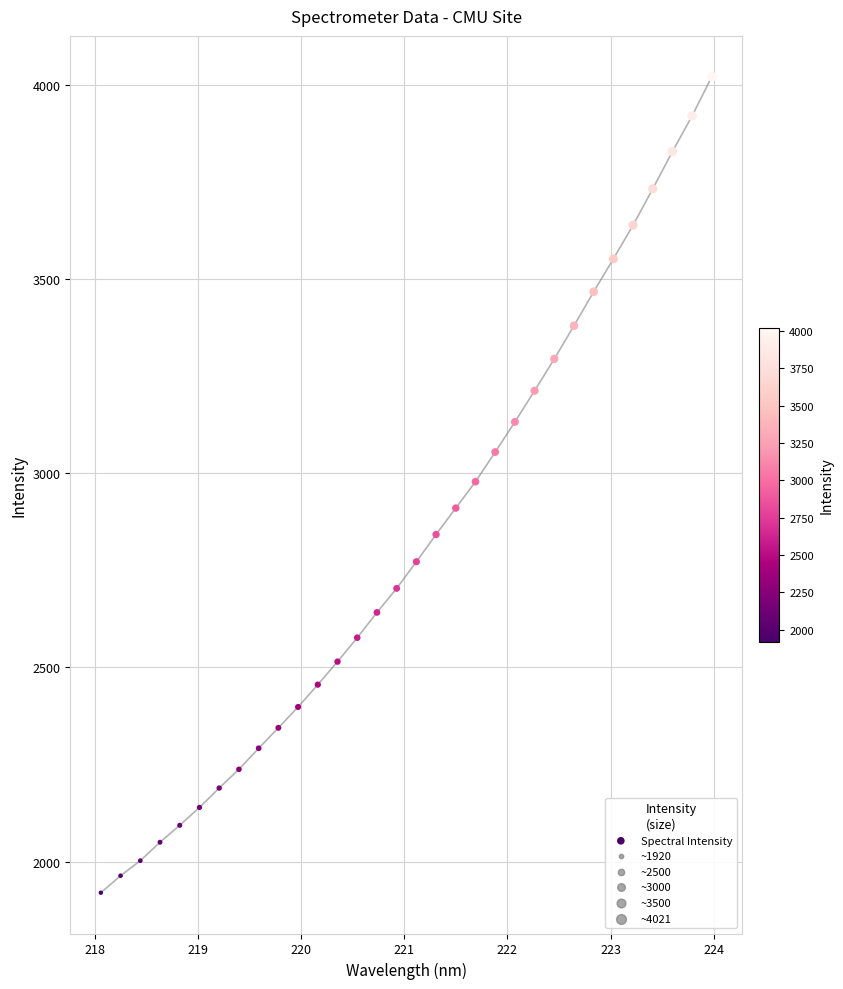

What is the range of X values (max minus min)?

5.9